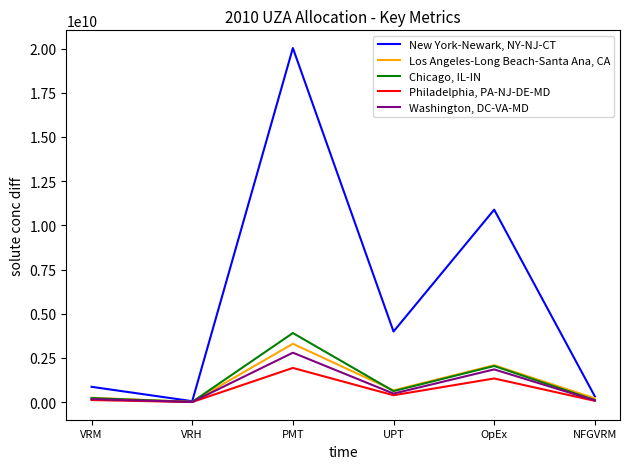

What is the average value of the Los Angeles-Long Beach-Santa Ana, CA series?

1090272479